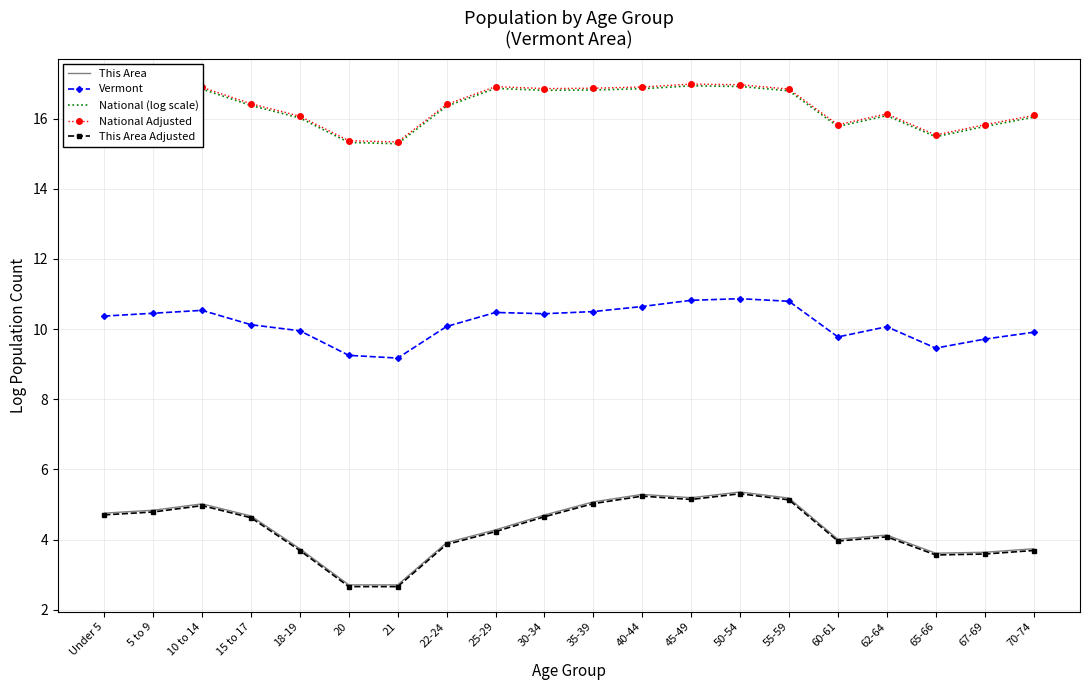

True or false: National (log scale) has a value of 15.5 at 65-66.

True